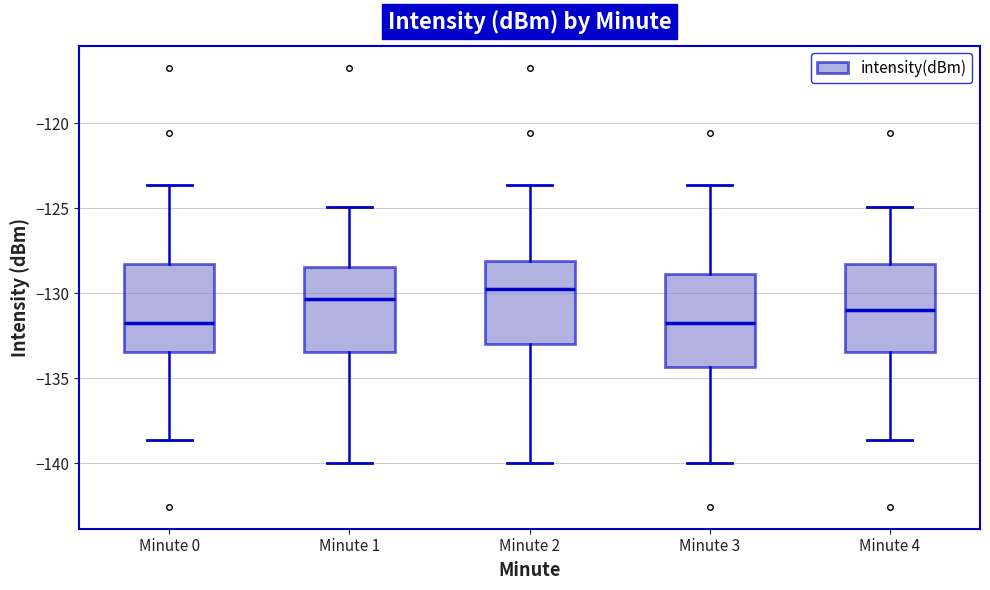

Reading left to right, transcribe this box plot: for each box, give where its median line is, the range the box spans, and where its two whiskers end, as read against the y-axis. The values are not printed on the chart, so give them approximately, as read against the axis.

Minute 0: median -132.0, box -133.5 to -128.5, whiskers -138.5 to -123.5
Minute 1: median -130.5, box -133.5 to -128.5, whiskers -140.0 to -125.0
Minute 2: median -130.0, box -133.0 to -128.0, whiskers -140.0 to -123.5
Minute 3: median -132.0, box -134.5 to -129.0, whiskers -140.0 to -123.5
Minute 4: median -131.0, box -133.5 to -128.5, whiskers -138.5 to -125.0